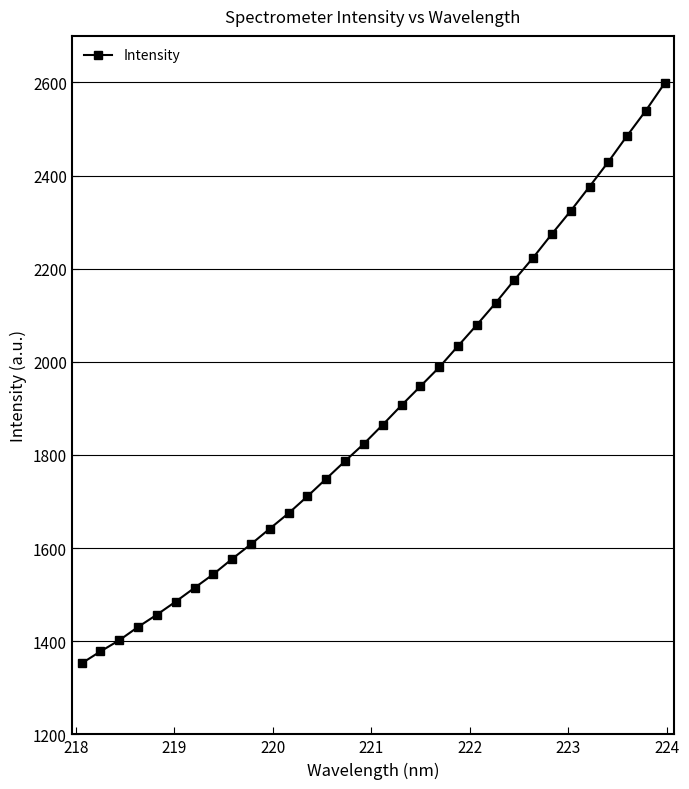

Does the chart display data point markers on the line(s)?

Yes